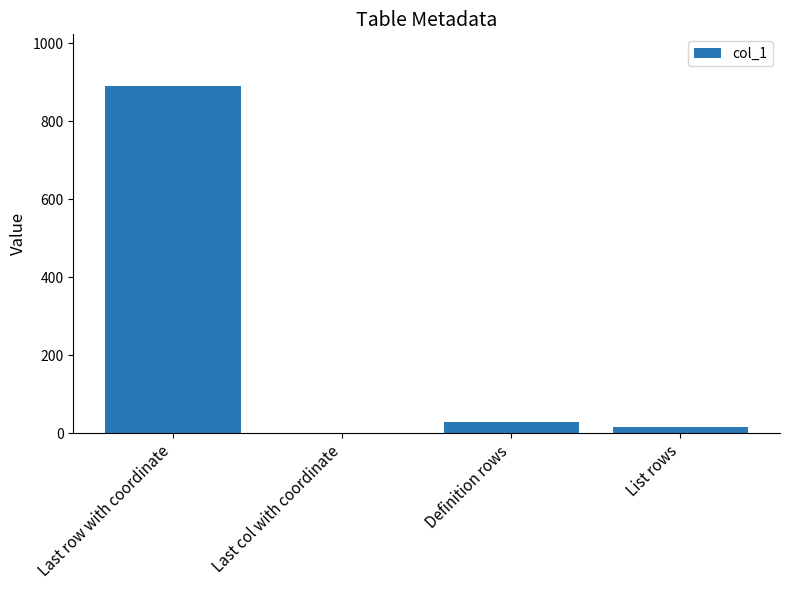

What is the greatest value displayed?

890